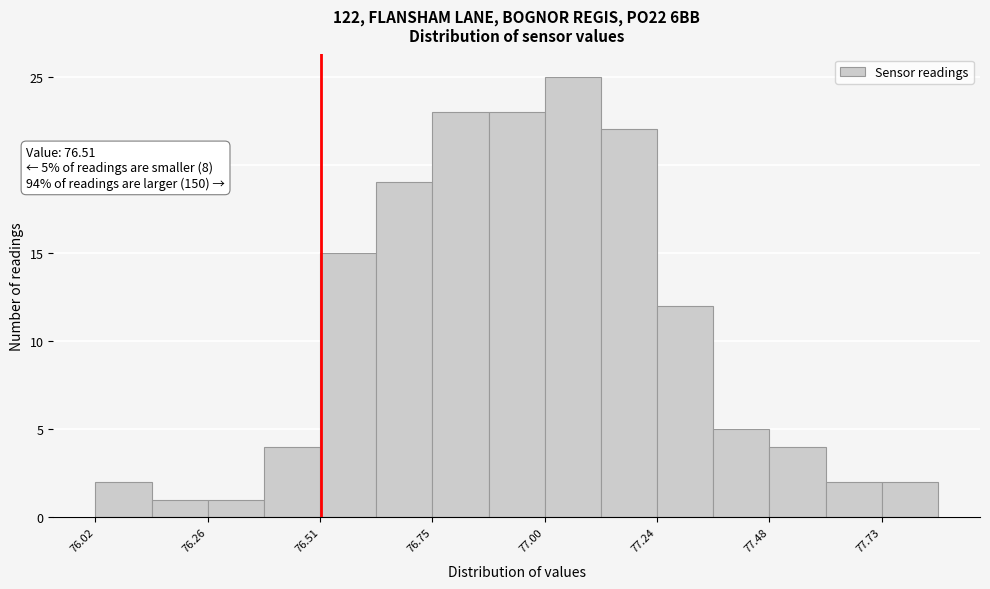

Read against the x-axis, roughly where is the centre of the tallest bar?

77.05